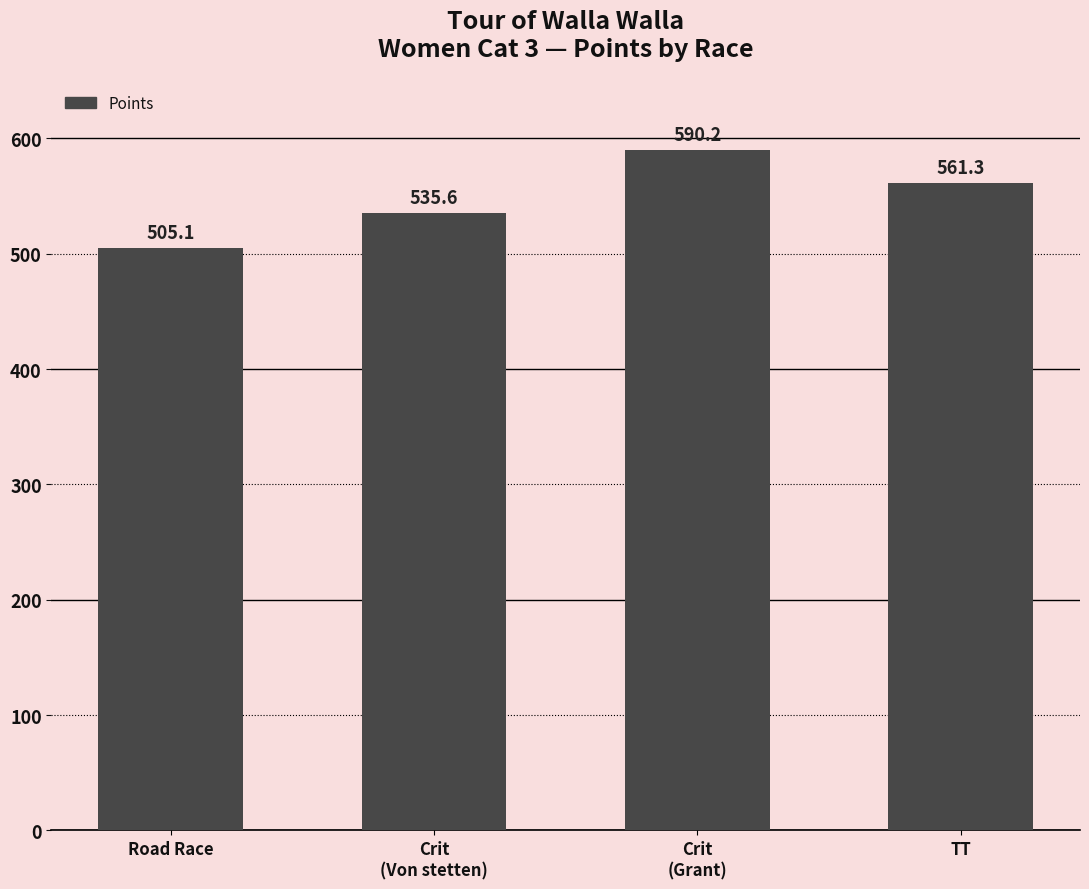

Does the chart contain stacked bars?

No